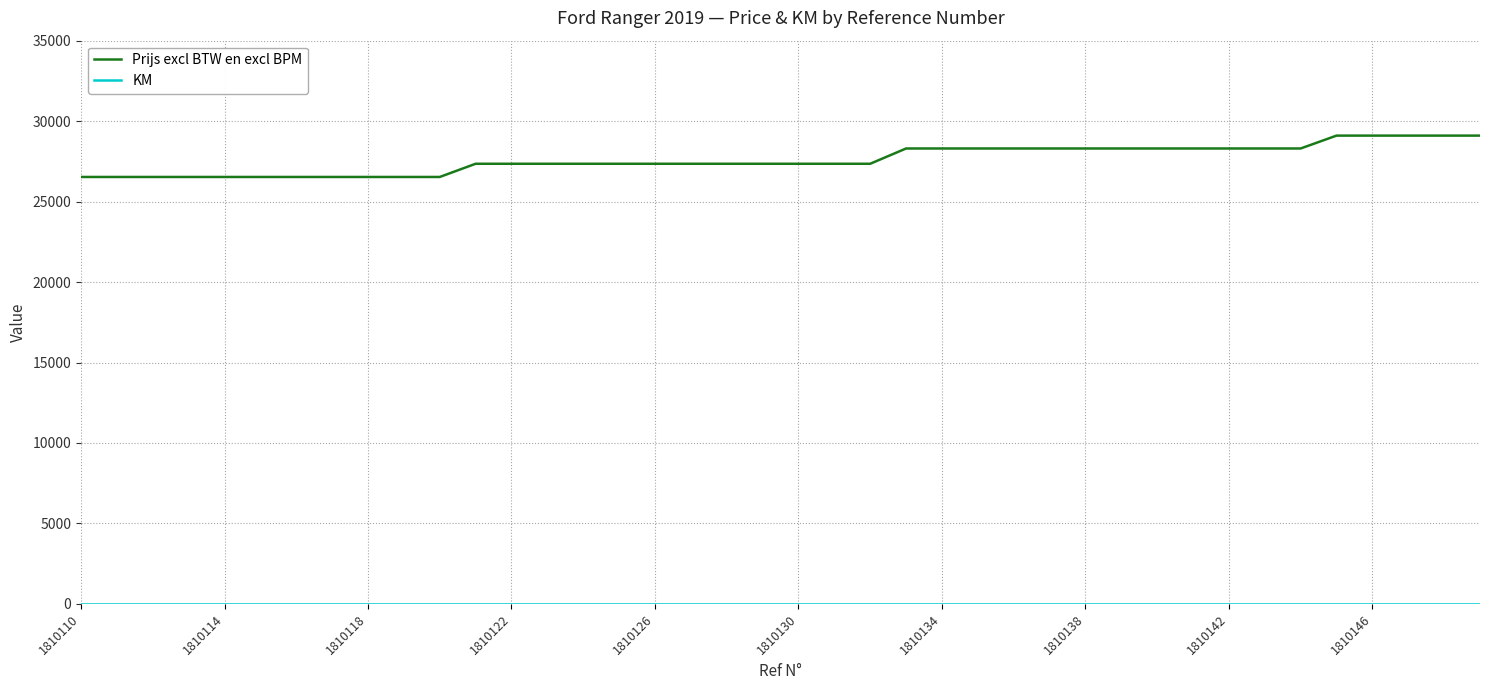

What is the difference between the maximum and minimum values in the Prijs excl BTW en excl BPM series?

2570